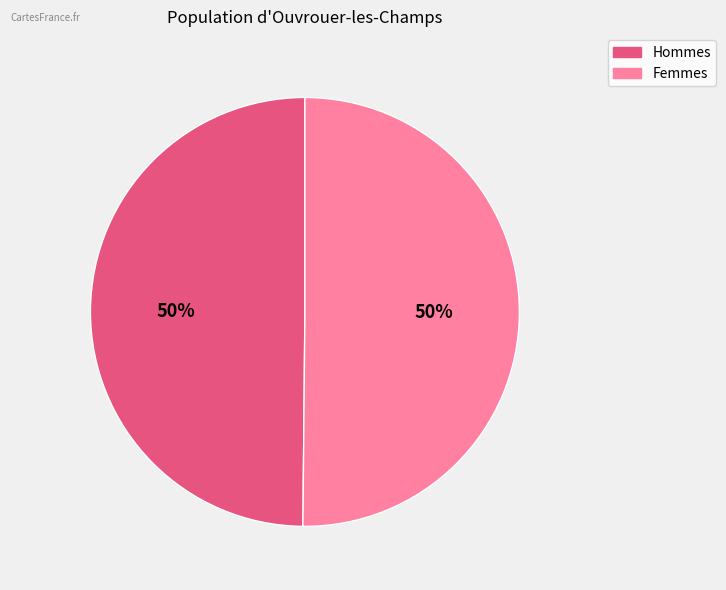

To the nearest percent, what is the average slice percentage?

50%